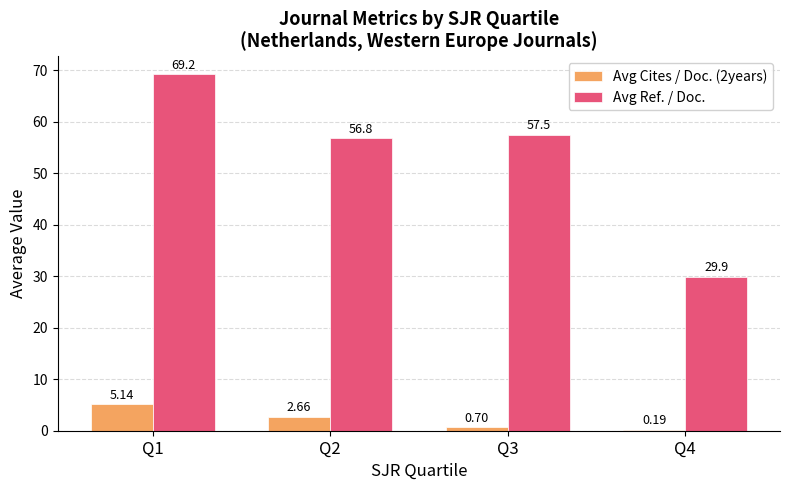

What is the sum of the Avg Ref. / Doc. values at Q4 and Q1?

99.1